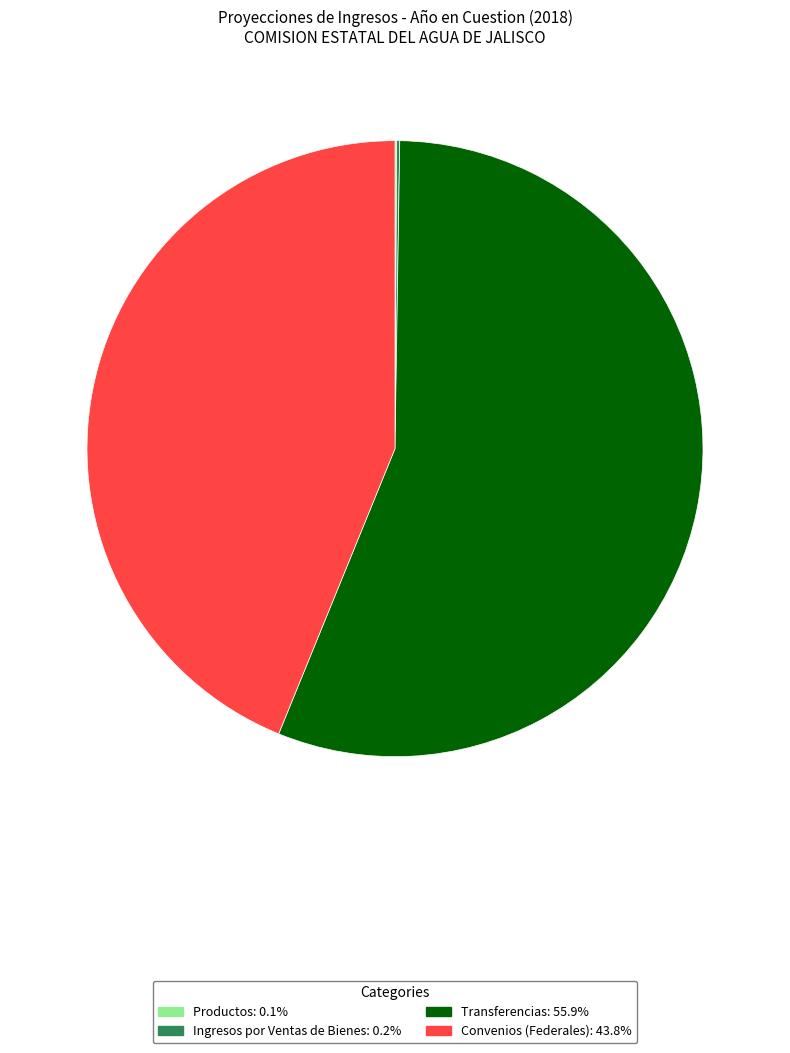

Do Convenios (Federales) and Transferencias together represent more than half of the pie?

Yes